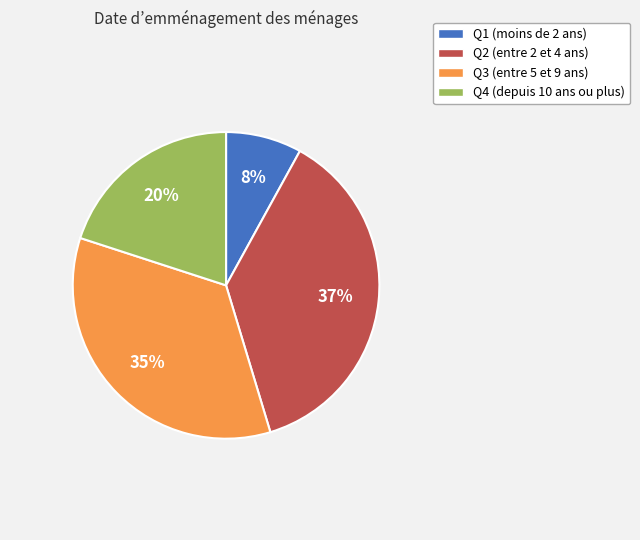

How many slices are in this pie chart?

4